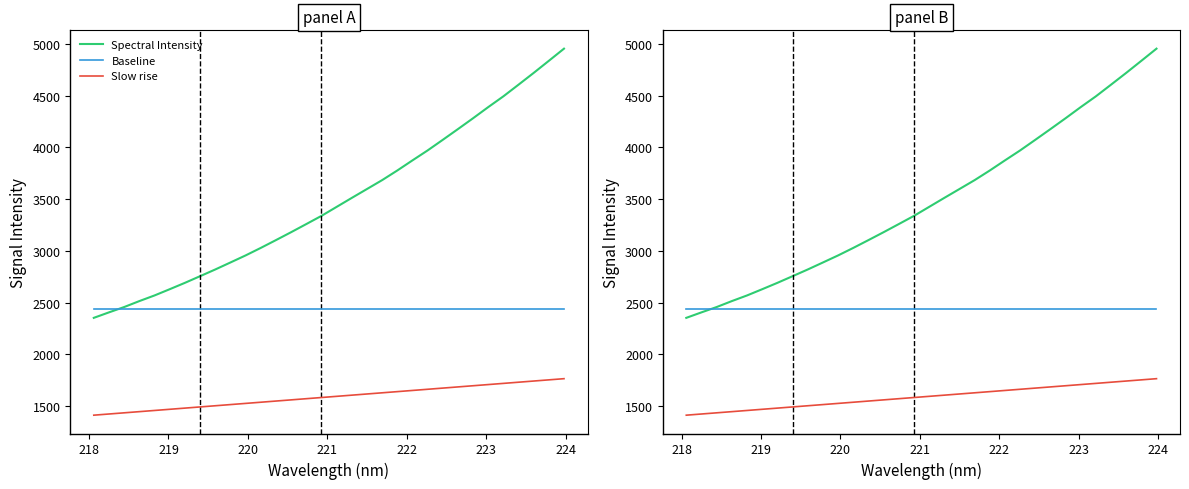

Is it true that Spectral Intensity equals 2075.8 at 17?

False